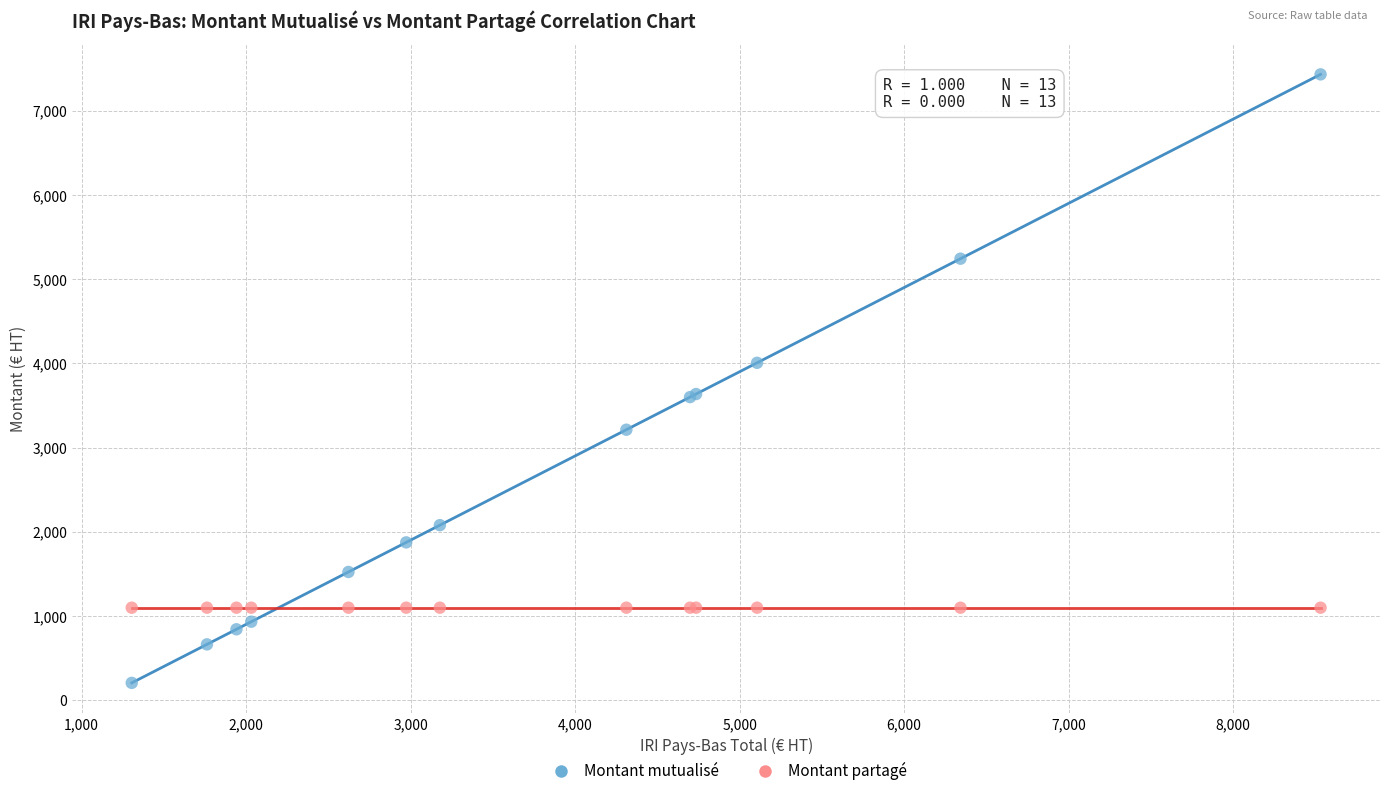

Which series reaches the maximum Y coordinate?

Montant mutualisé